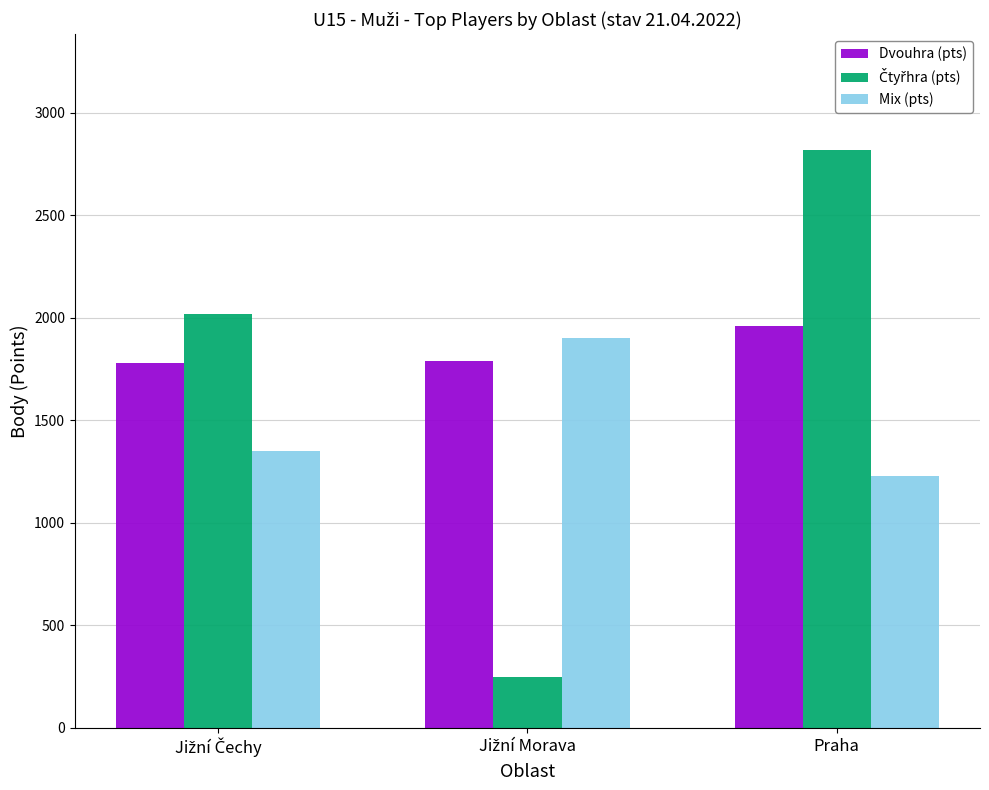

What is the minimum value for Dvouhra (pts)?

1780